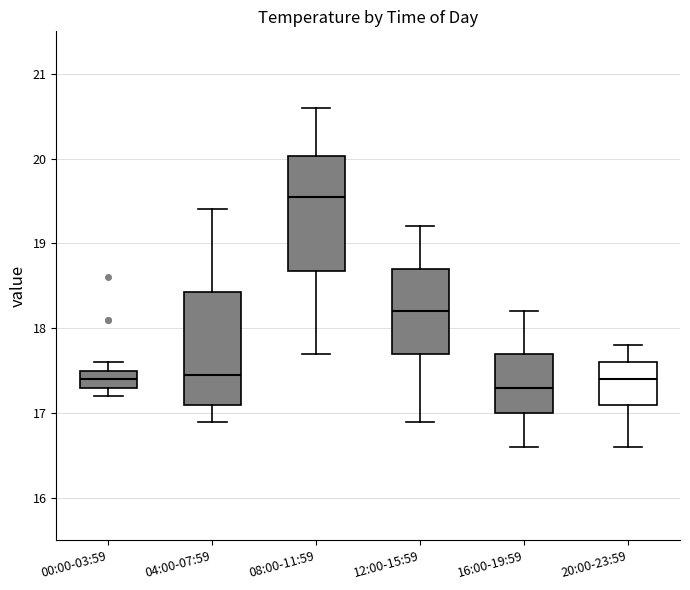

Reading left to right, read every box against the y-axis: the position of its median line, the range the box covers, and the ends of its whiskers. The values are not printed on the chart, so give them approximately, as read against the axis.

00:00-03:59: median 17.4, box 17.3 to 17.5, whiskers 17.2 to 17.6
04:00-07:59: median 17.5, box 17.1 to 18.4, whiskers 16.9 to 19.4
08:00-11:59: median 19.6, box 18.7 to 20.0, whiskers 17.7 to 20.6
12:00-15:59: median 18.2, box 17.7 to 18.7, whiskers 16.9 to 19.2
16:00-19:59: median 17.3, box 17.0 to 17.7, whiskers 16.6 to 18.2
20:00-23:59: median 17.4, box 17.1 to 17.6, whiskers 16.6 to 17.8